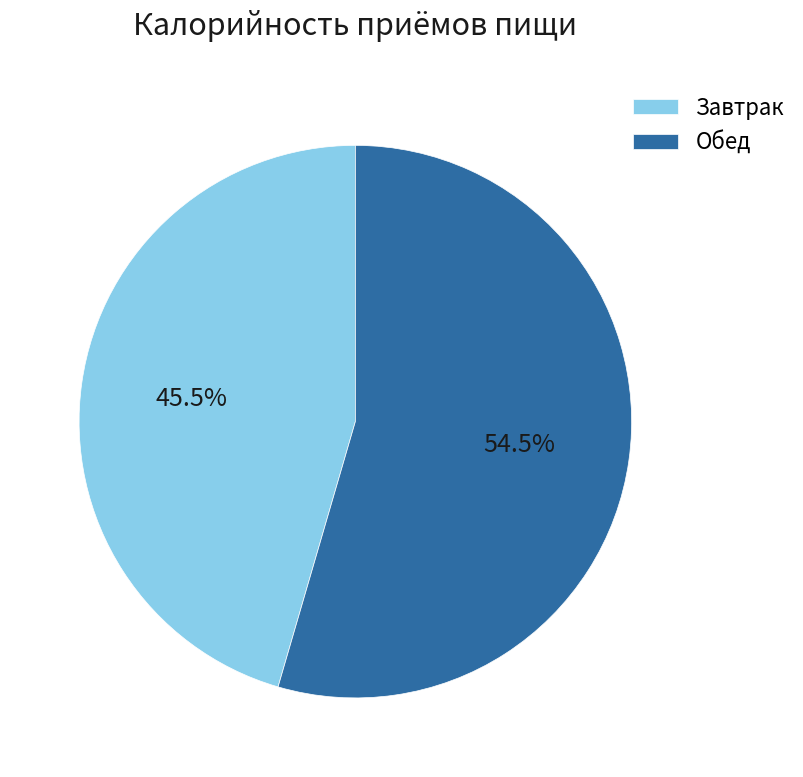

To the nearest percent, what is the difference between the Обед and Завтрак slice percentages?

9%